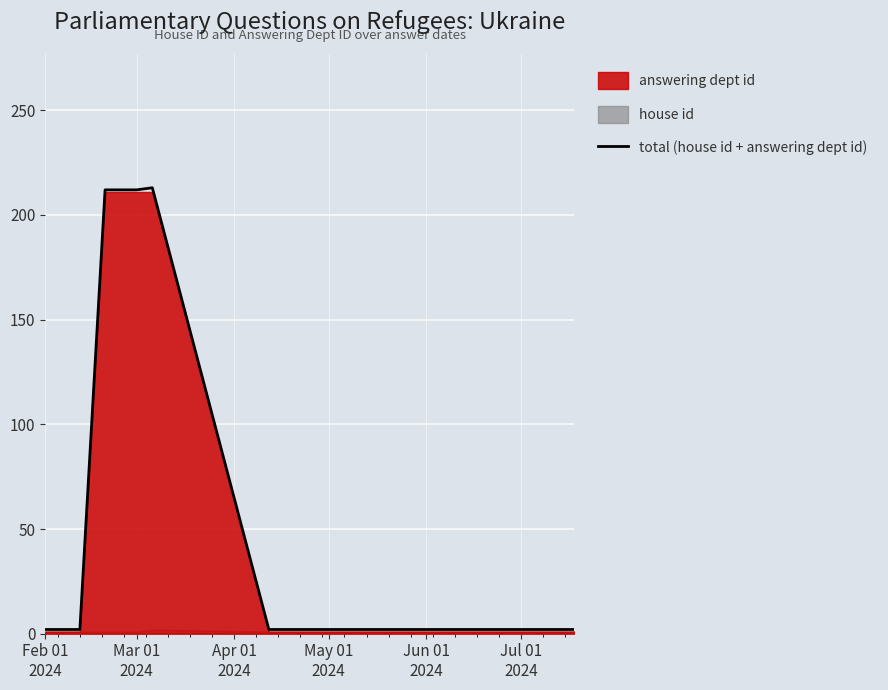

What is the value of the 10th point from the left?

212